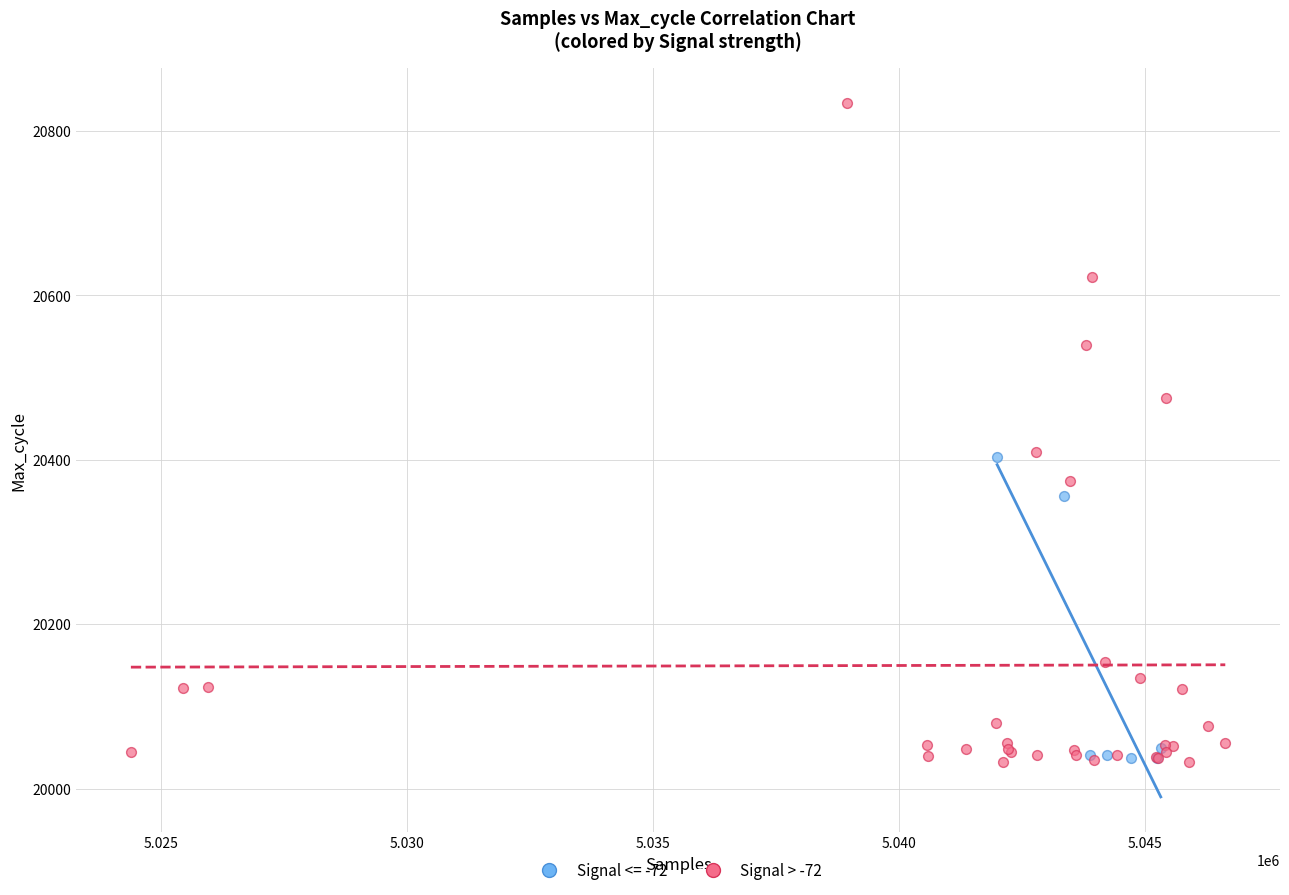

Which series has the largest Y range (max minus min)?

Signal > -72